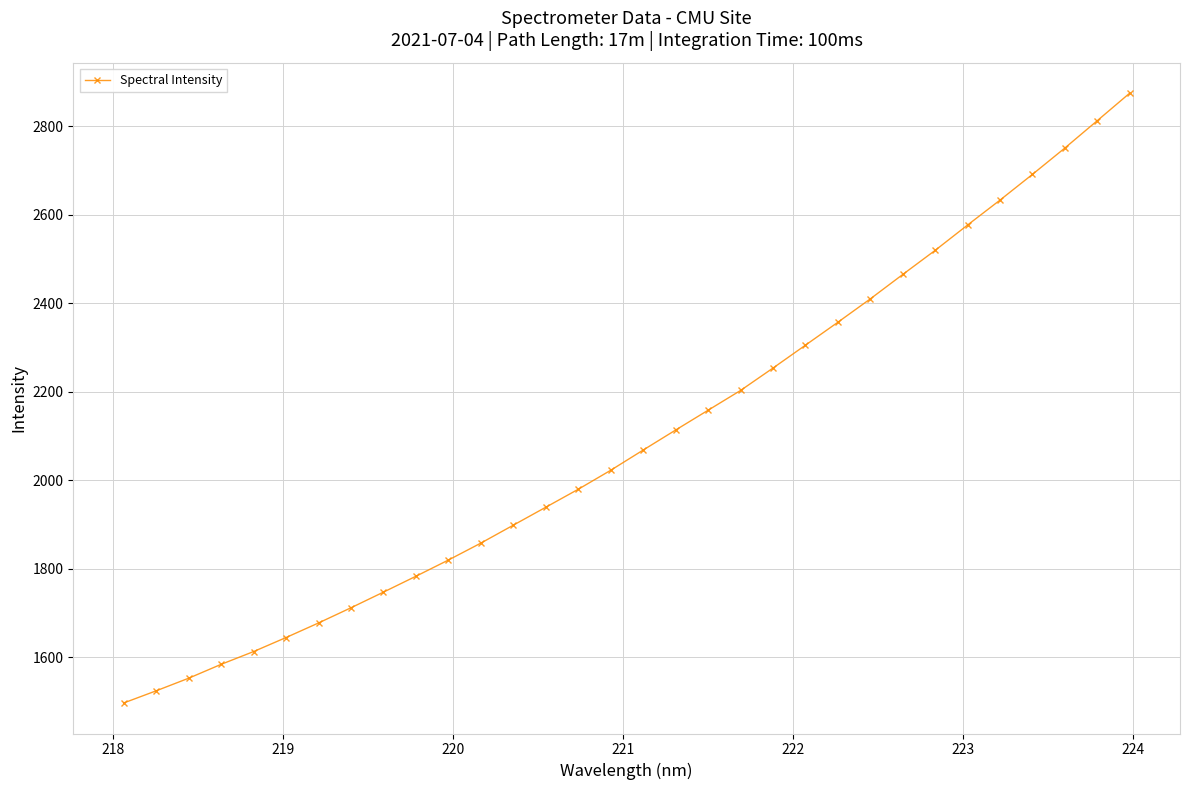

What is the minimum value shown in the chart?

1496.6